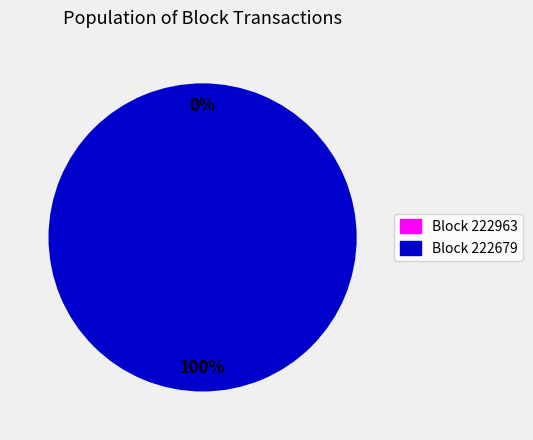

To the nearest percent, what portion does Block 222679 represent?

100%